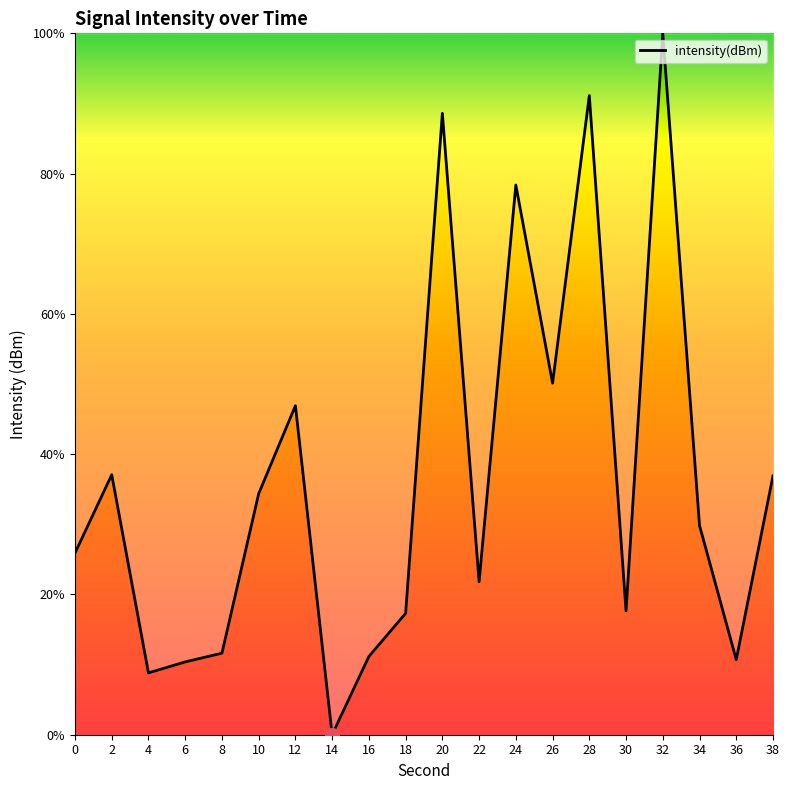

How many interior local peaks (higher than both neighbors) does the data have?

6